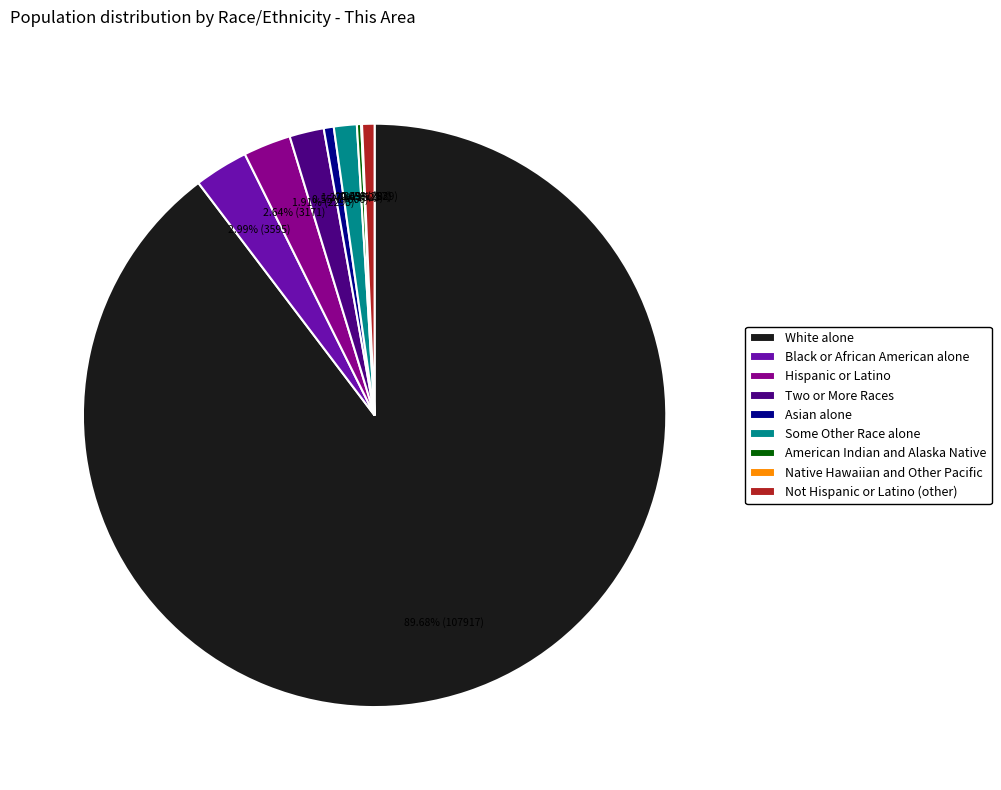

Which slice is the largest?

White alone